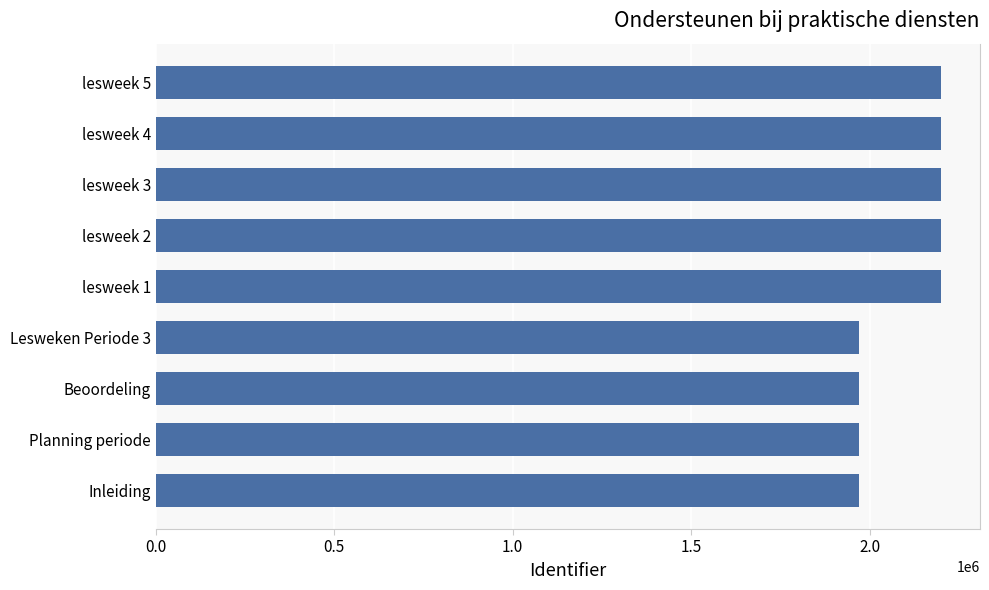

Read the value at Inleiding.

1970344